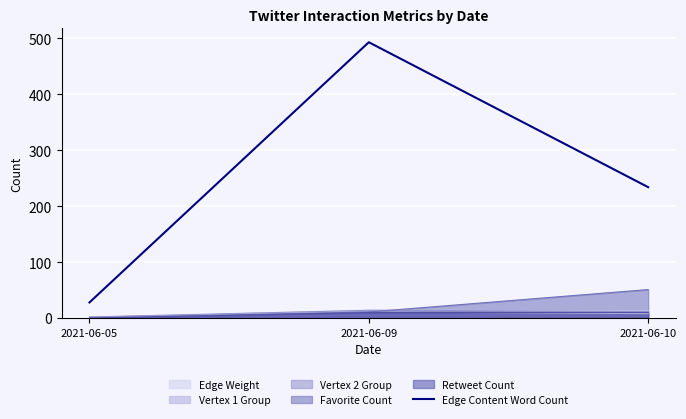

Between 2021-06-05 and 2021-06-10, which is larger?

2021-06-10